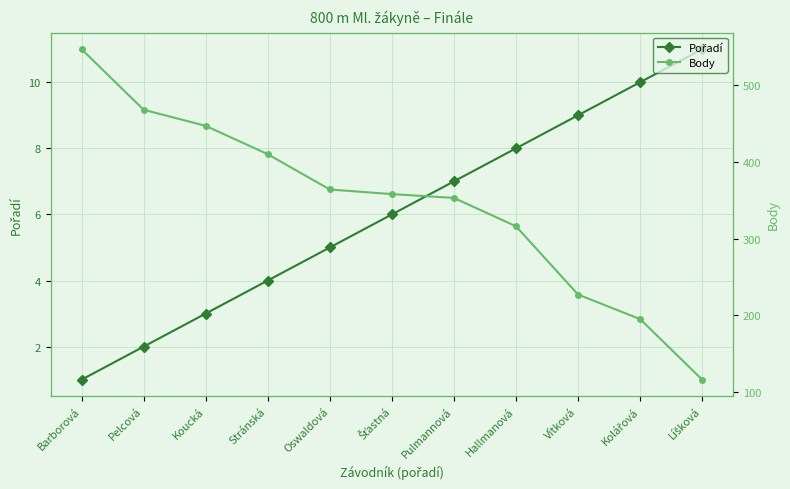

Reading right to left, transcribe all the data shown in this chart.

Pořadí: 11	10	9	8	7	6	5	4	3	2	1
Body: 116	195	227	316	353	358	364	410	447	468	547